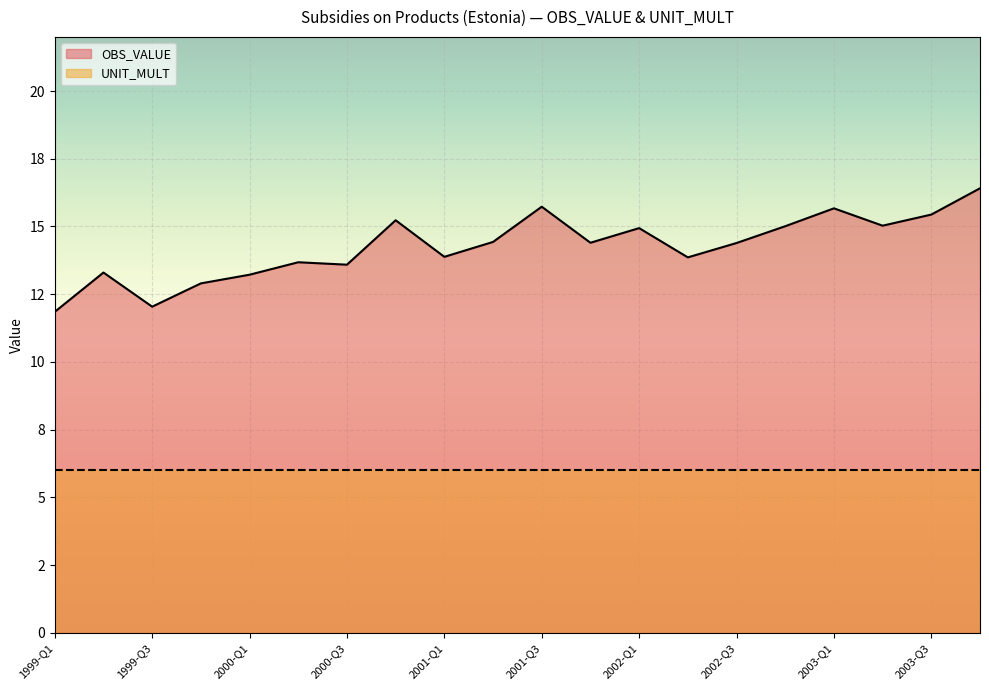

List the labels in order of value, largest first.

2003-Q4, 2001-Q3, 2003-Q1, 2003-Q3, 2000-Q4, 2003-Q2, 2002-Q4, 2002-Q1, 2001-Q2, 2001-Q4, 2002-Q3, 2001-Q1, 2002-Q2, 2000-Q2, 2000-Q3, 1999-Q2, 2000-Q1, 1999-Q4, 1999-Q3, 1999-Q1